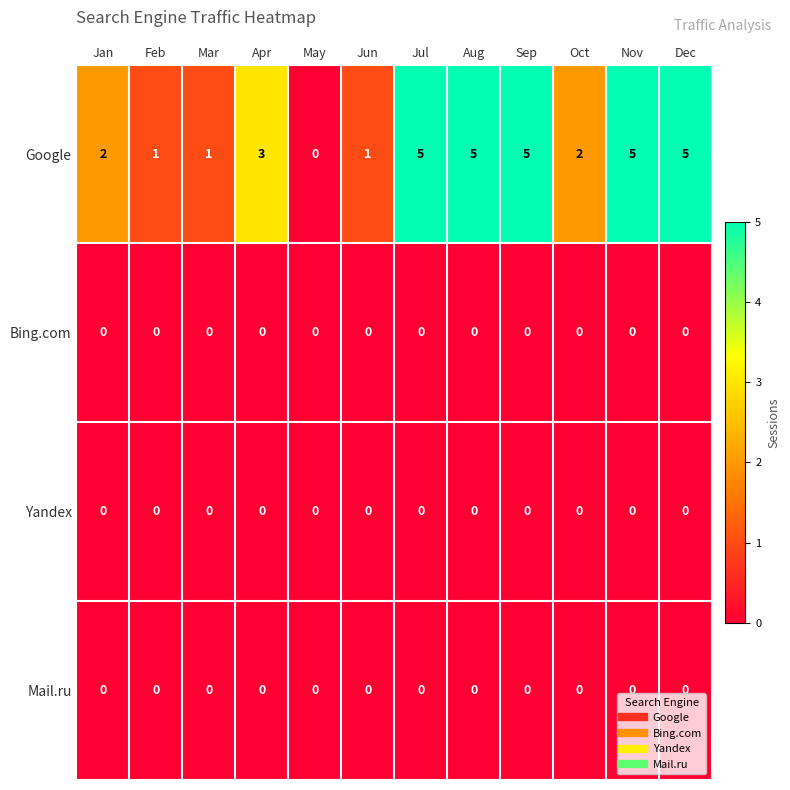

What is the difference between the highest and lowest values at Jun?

1